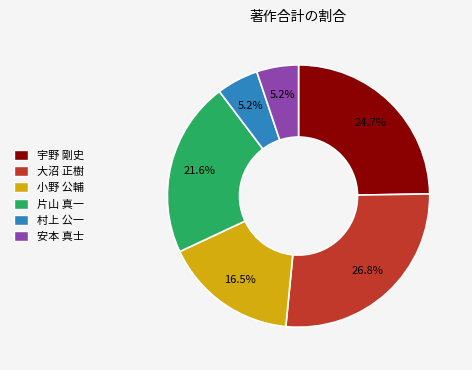

Count the number of slices in the pie.

6